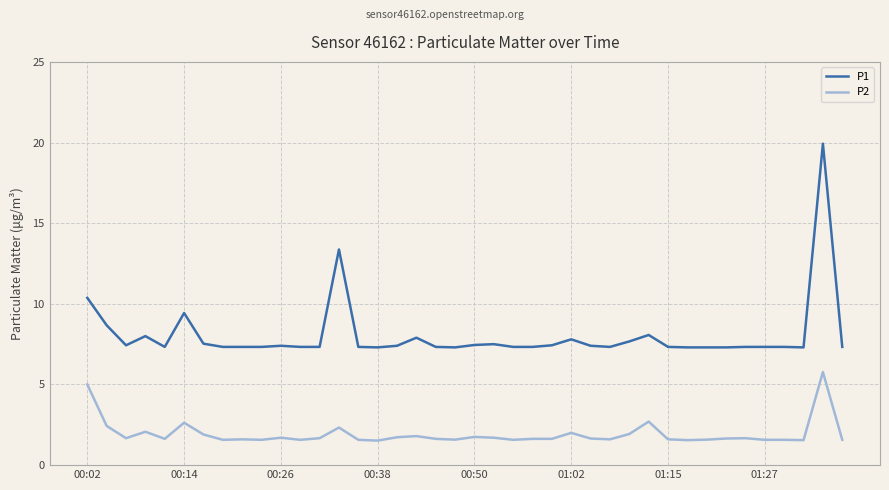

True or false: P1 has more than 2 interior local peaks.

True